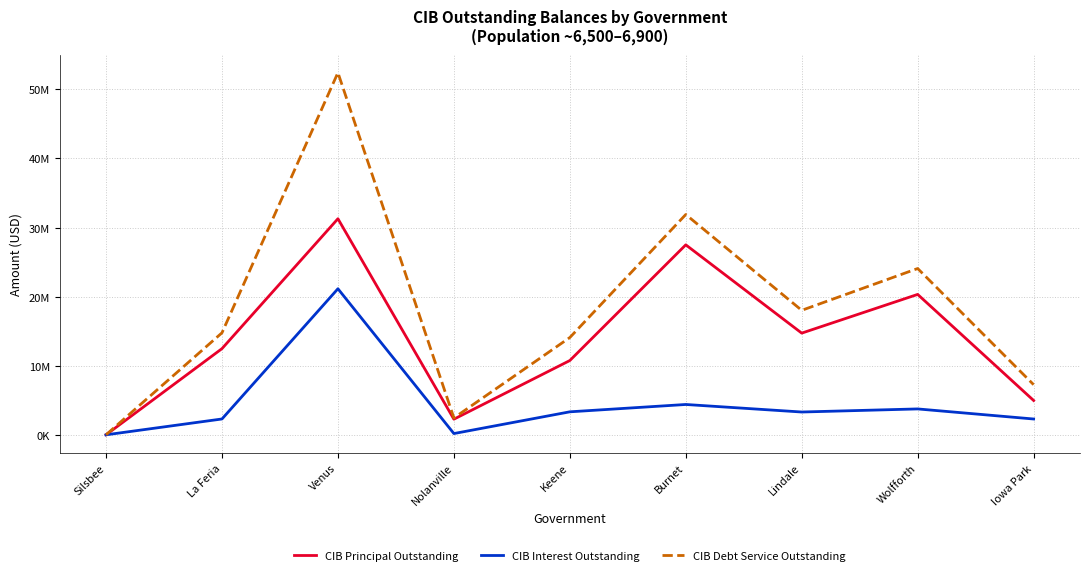

The CIB Interest Outstanding series shows 3372031.2 at Iowa Park. True or false?

False